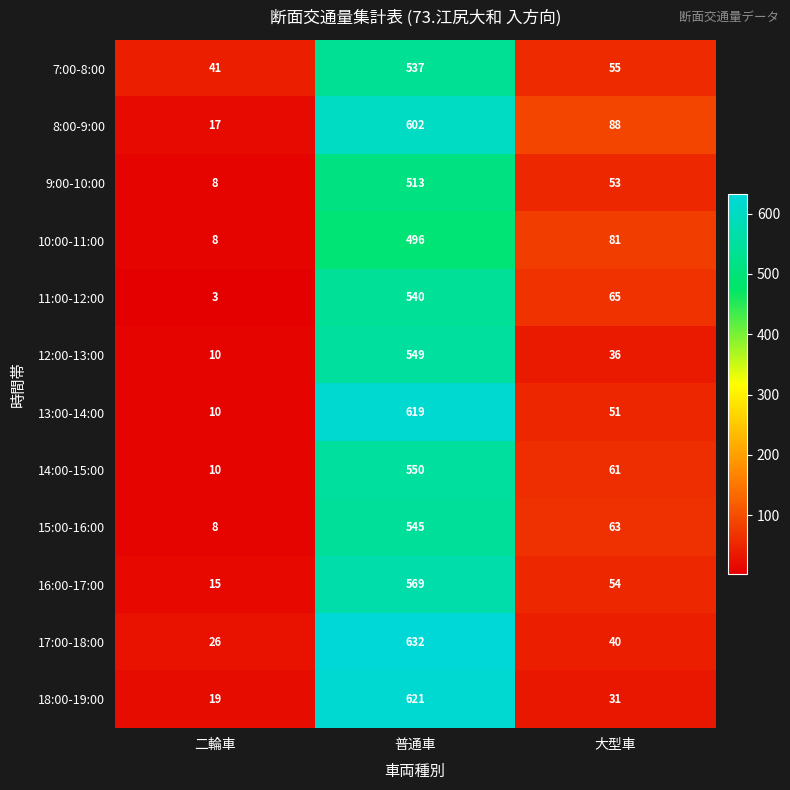

Between 普通車 and 大型車, which series saw the biggest shift?

17:00-18:00